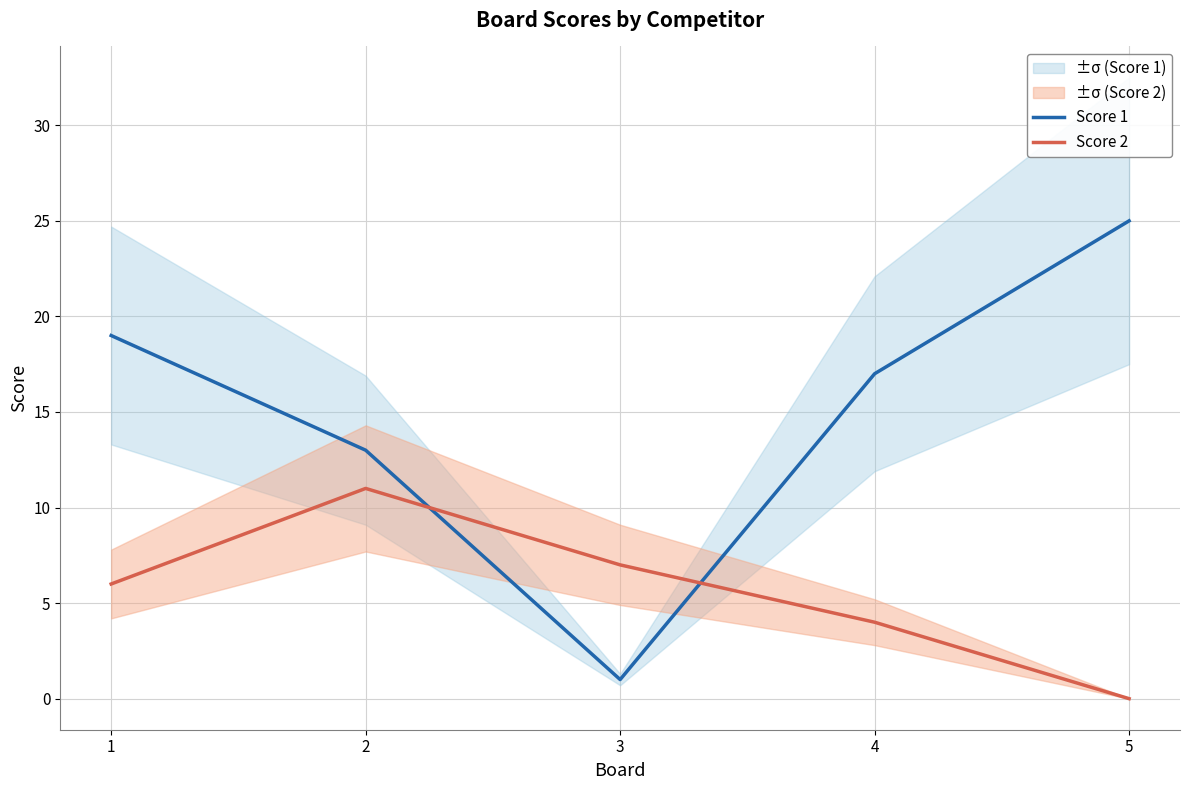

What is the spread (max minus min) of values at 4?

13